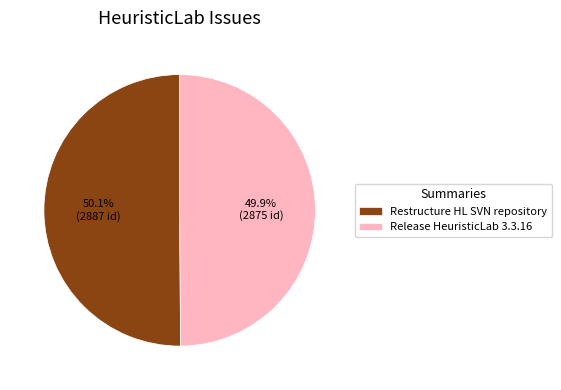

What percentage is NOT represented by Restructure HL SVN repository?

49.9%